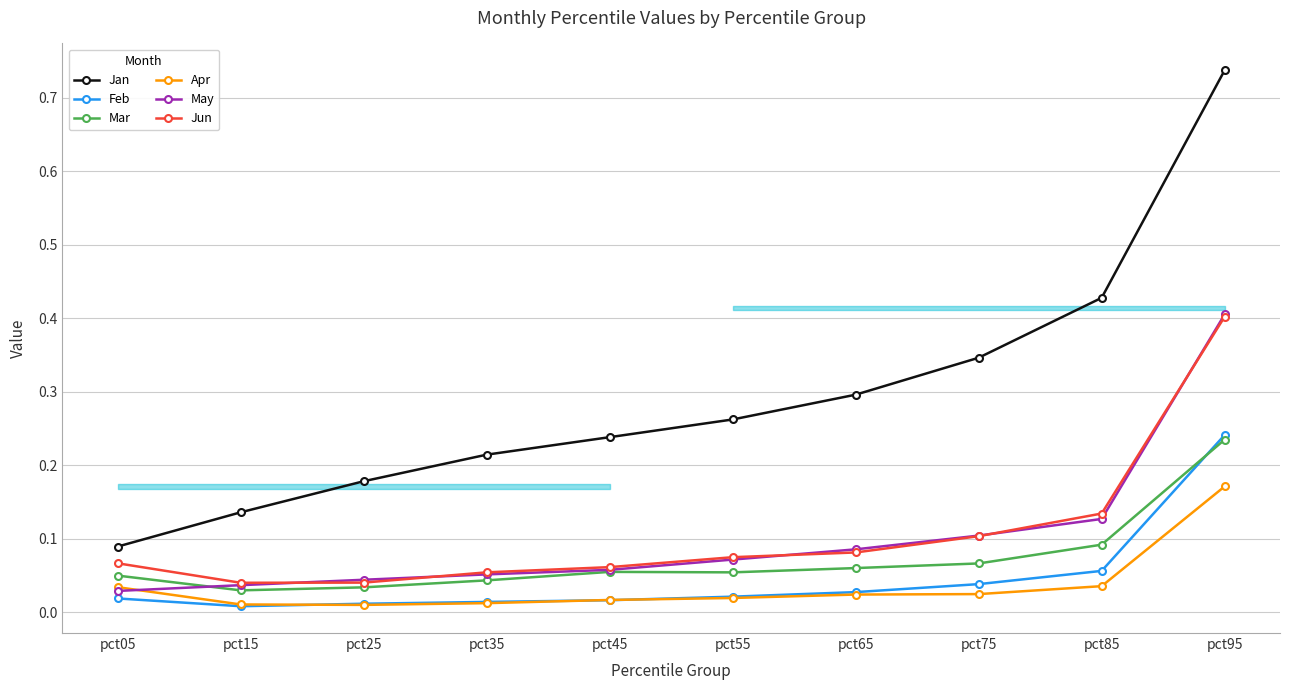

True or false: Mar and Feb cross at least once.

True